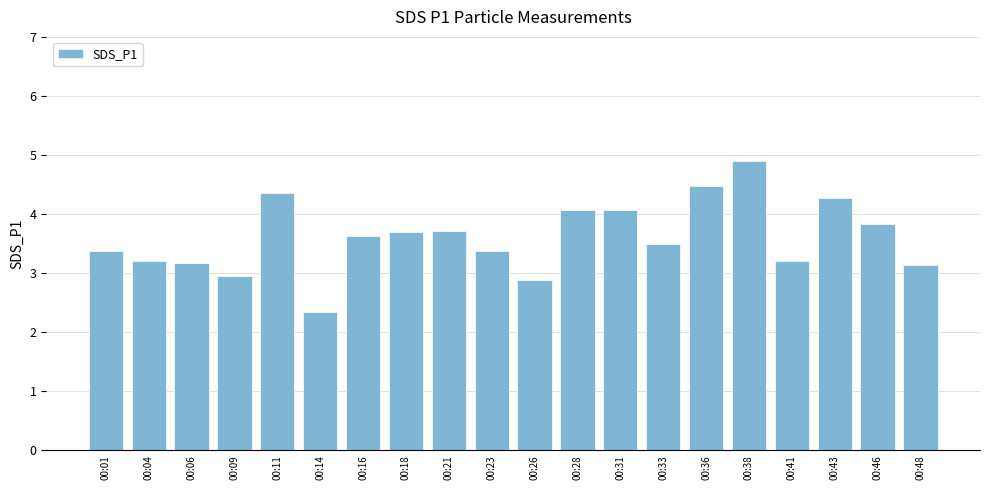

What is the sum of the values at 00:16 and 00:11?

8.0